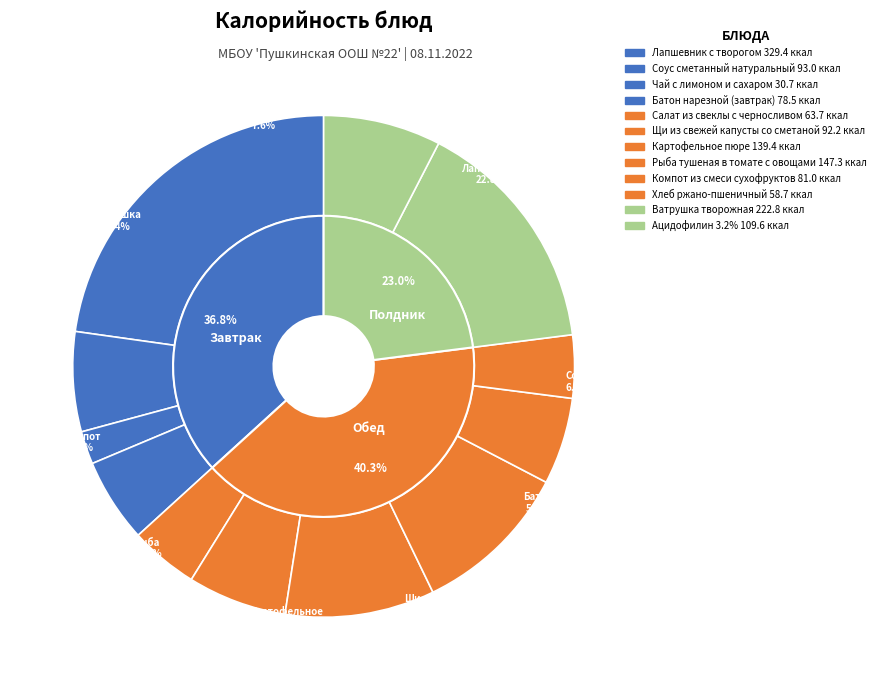

Count the number of slices in the pie.

12